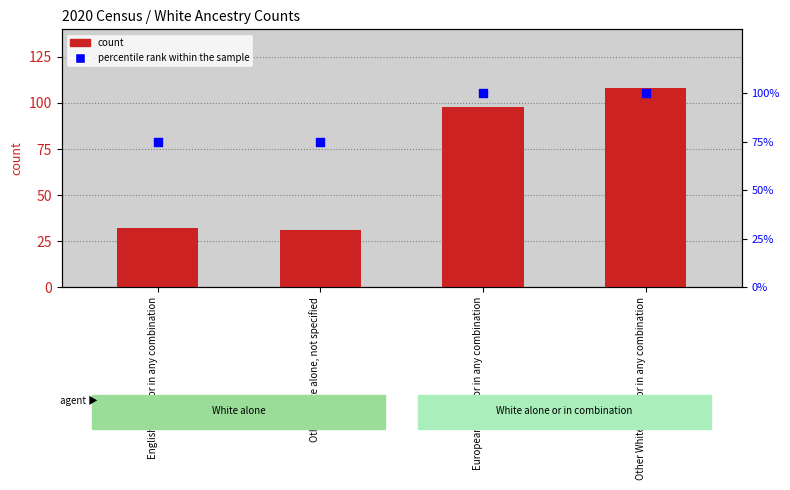

What is the total value across all series at European alone or in any combination?

198